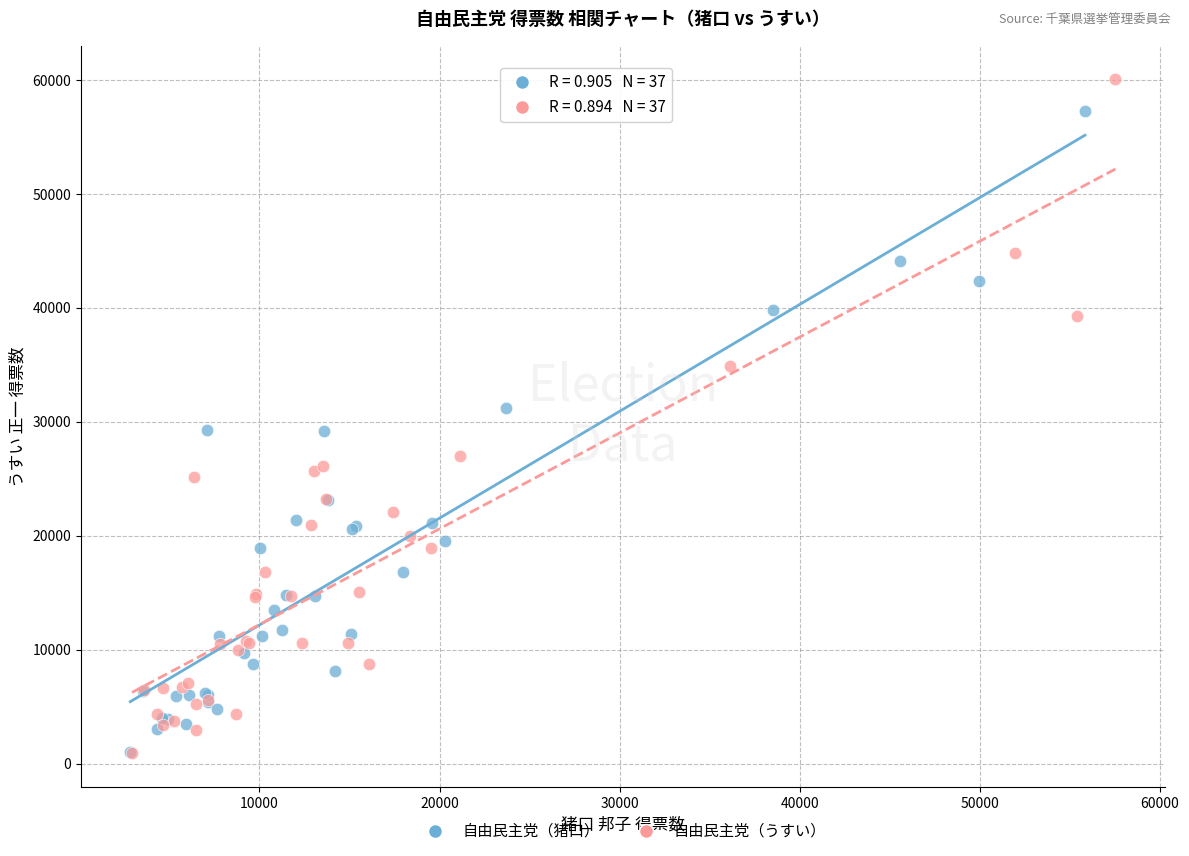

Which series has the largest Y range (max minus min)?

自由民主党（うすい）